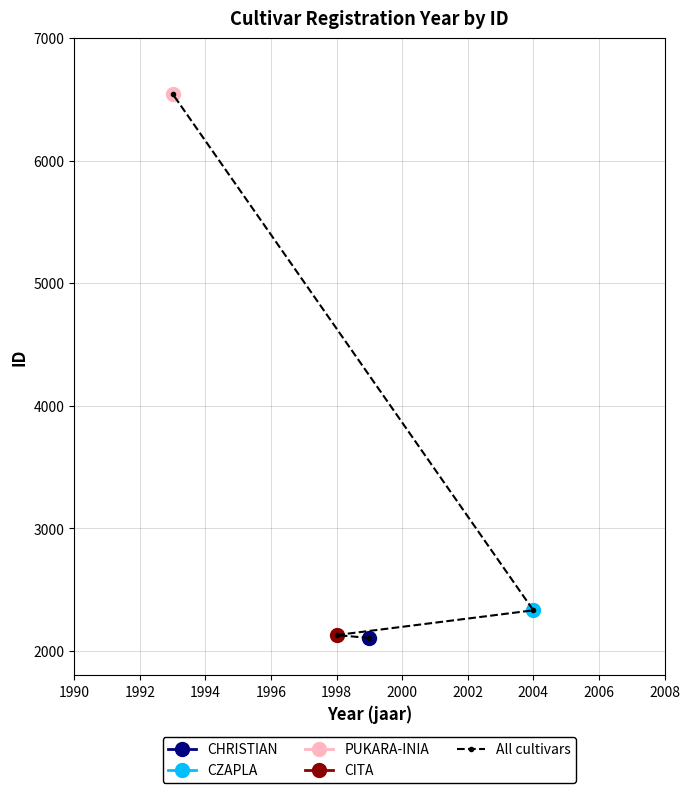

What is the sum of all values?

13106